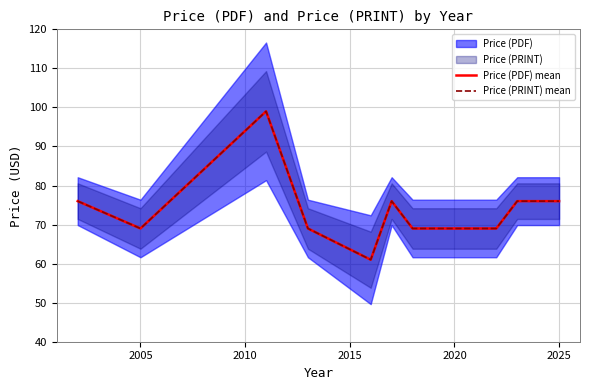

Is it true that Price (PRINT) mean equals 44 at 2015?

False